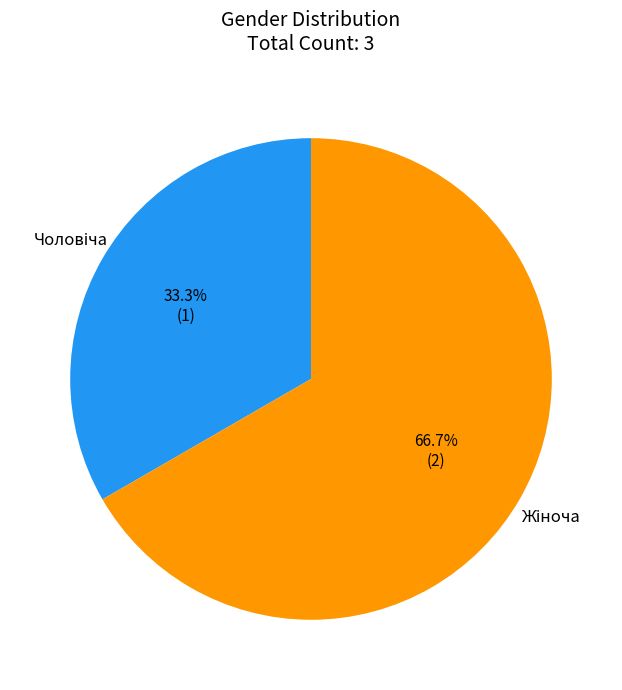

Does any single category account for the majority?

Yes